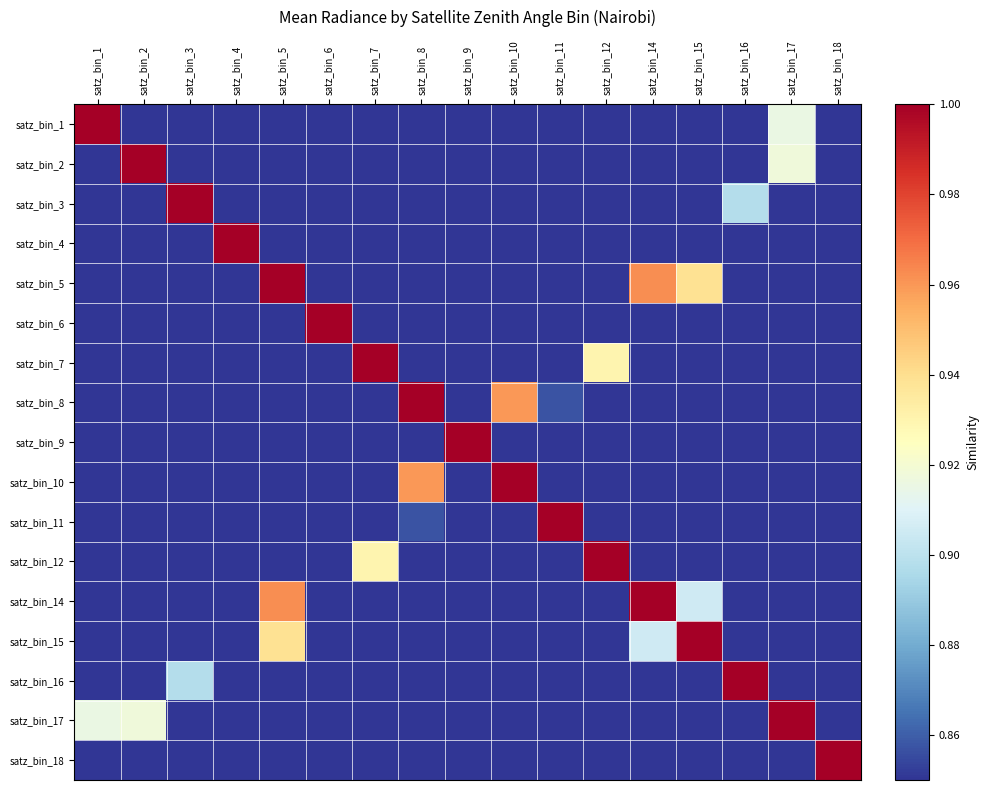

What is the total value across all series at satz_bin_16?

8.3